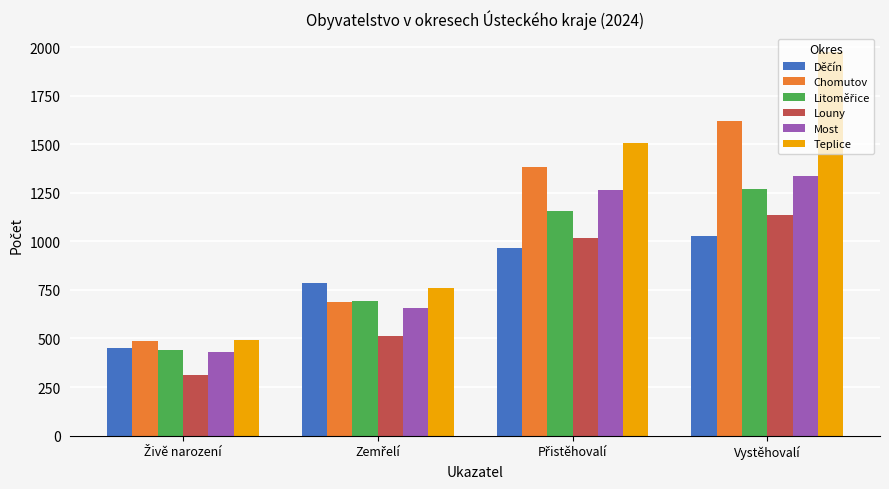

What is the sum of all Most values?

3684